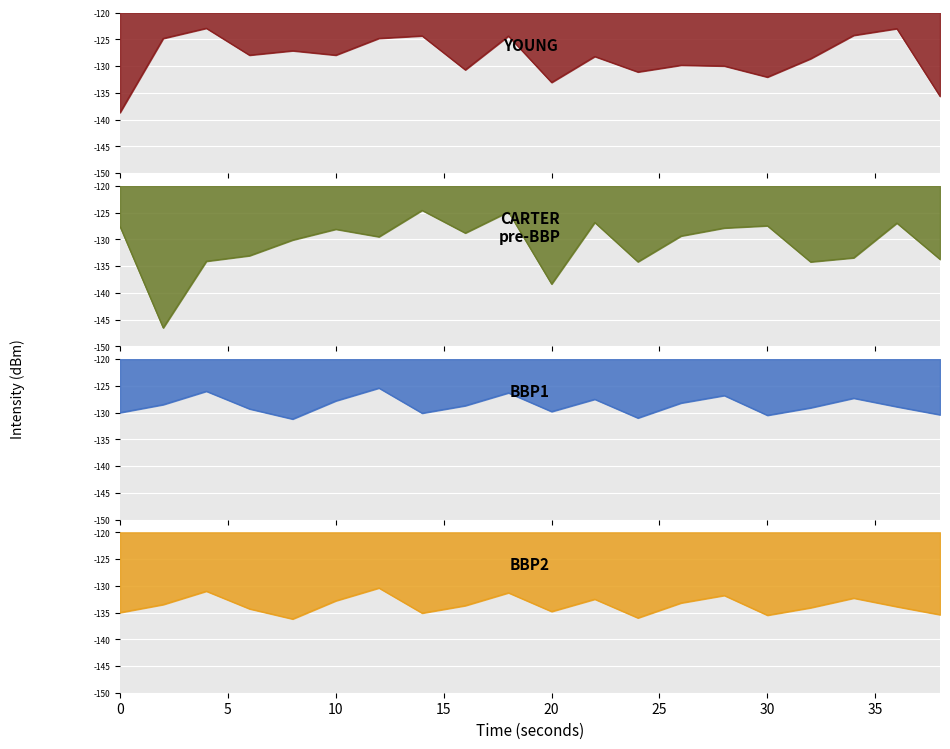

What is the total value across all series at 20?

-536.0